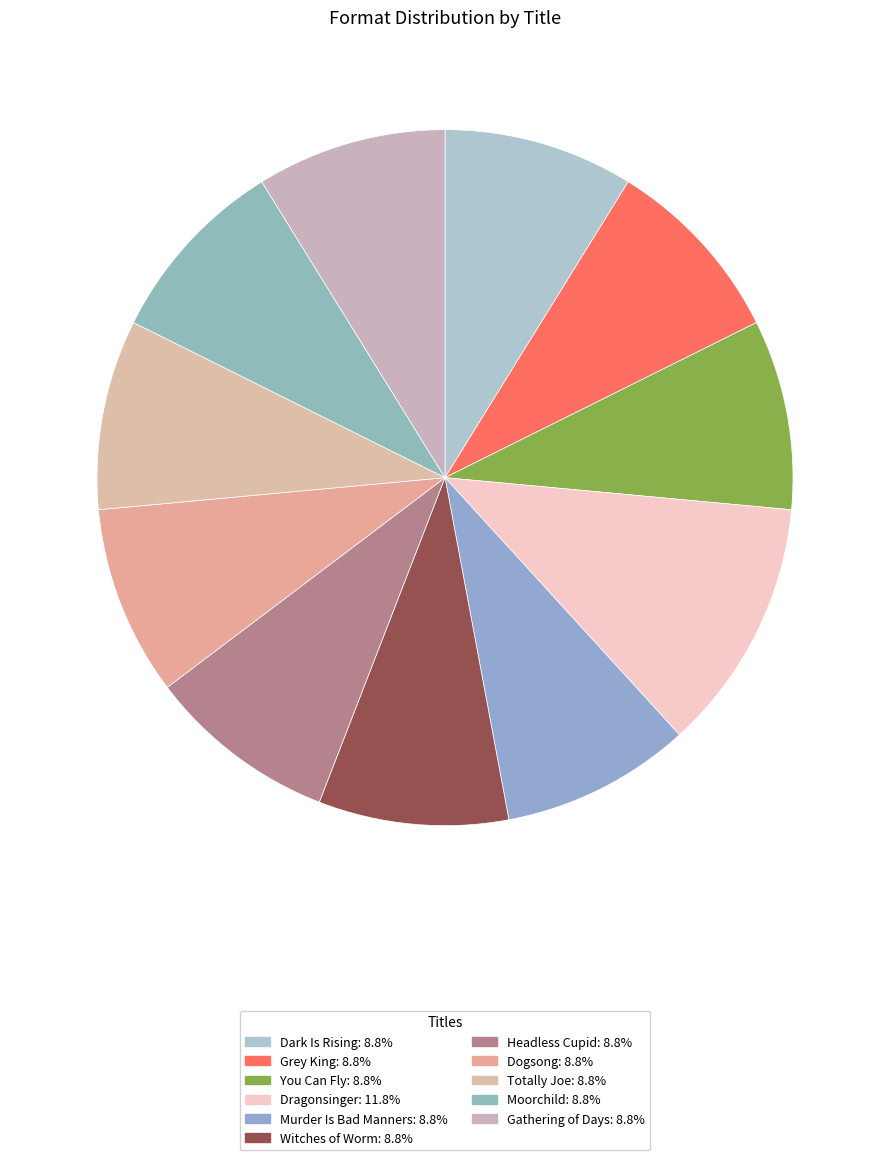

True or false: Moorchild accounts for 3% of the total.

False